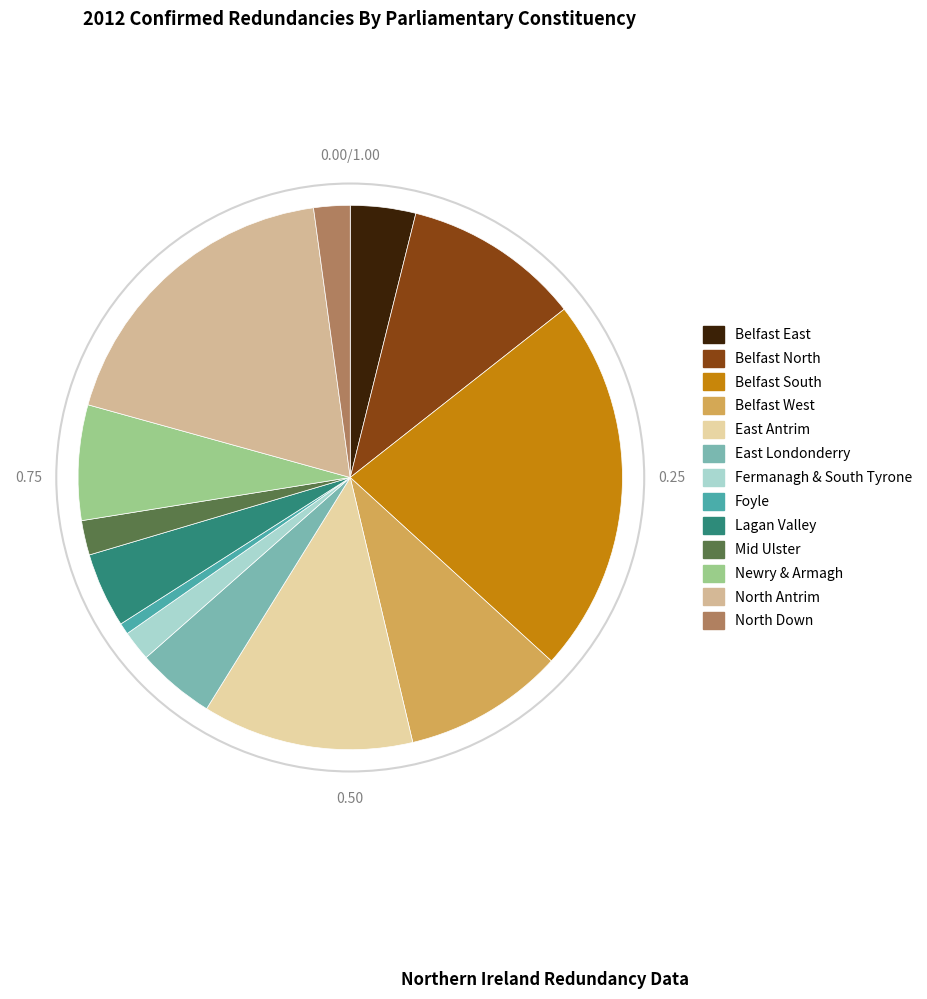

Is there any slice that represents more than half of the pie?

No